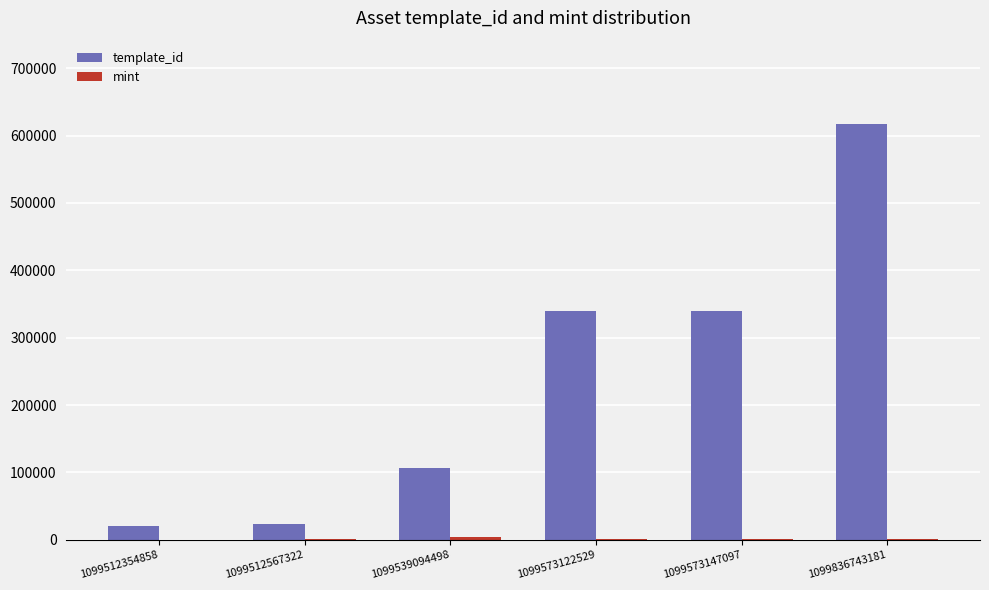

Which series has the largest total across all categories?

template_id